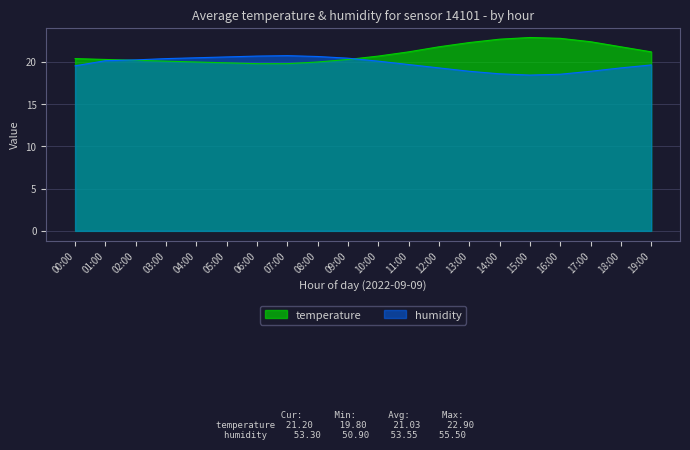

How many interior local valleys does the humidity series have?

1